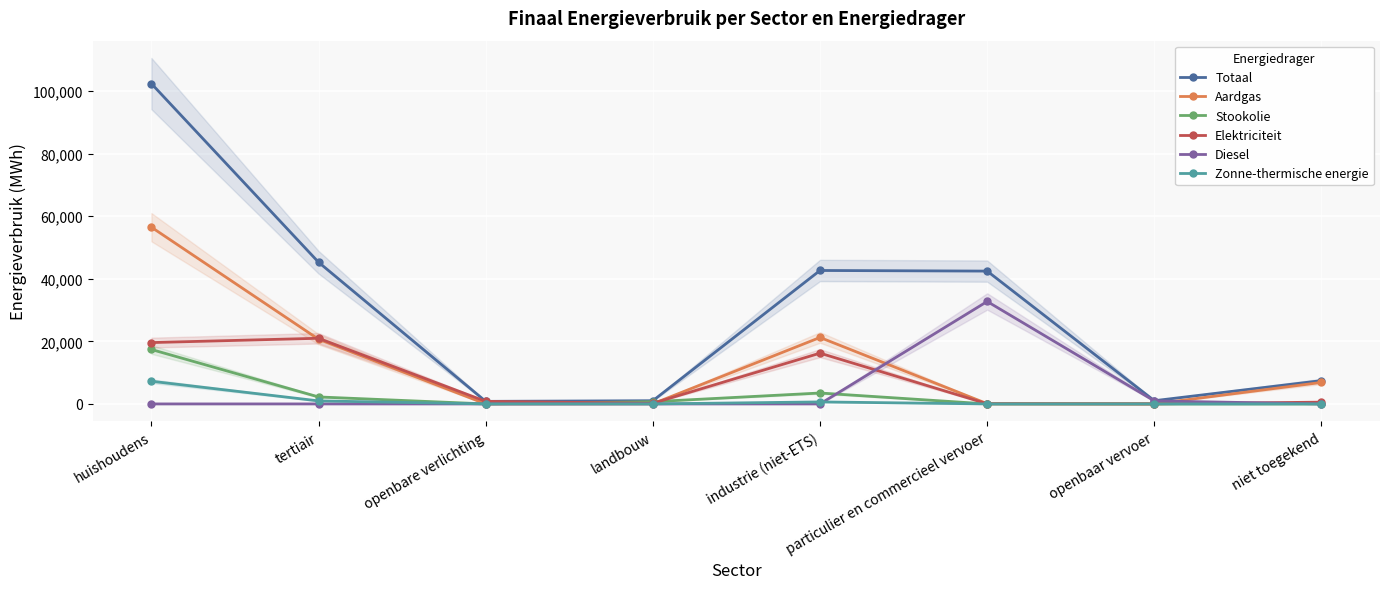

Is it true that Zonne-thermische energie equals -3913.8 at niet toegekend?

False